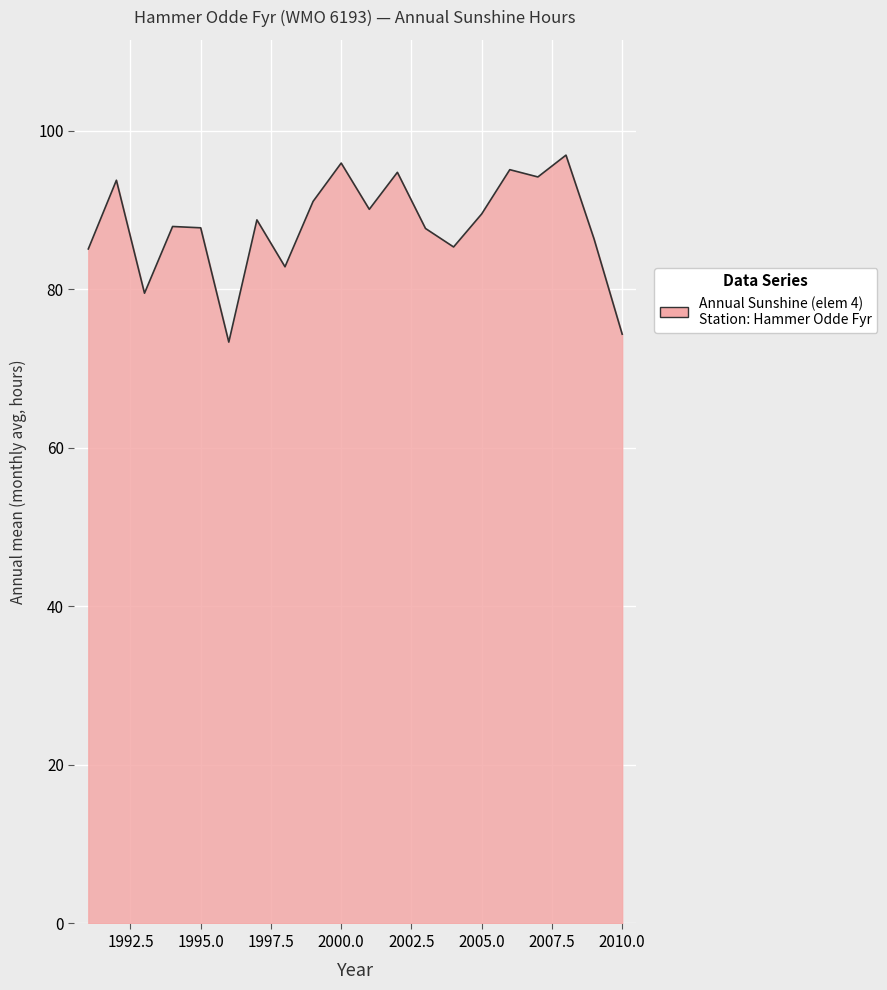

What is the smallest value displayed?

73.3